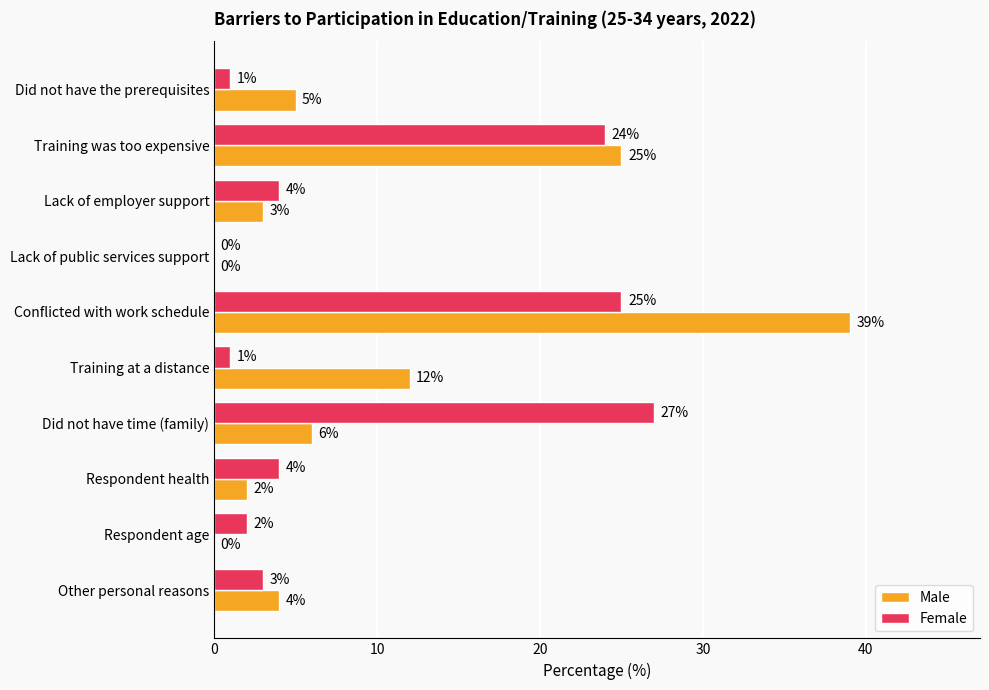

What is the sum of all Male values?

96